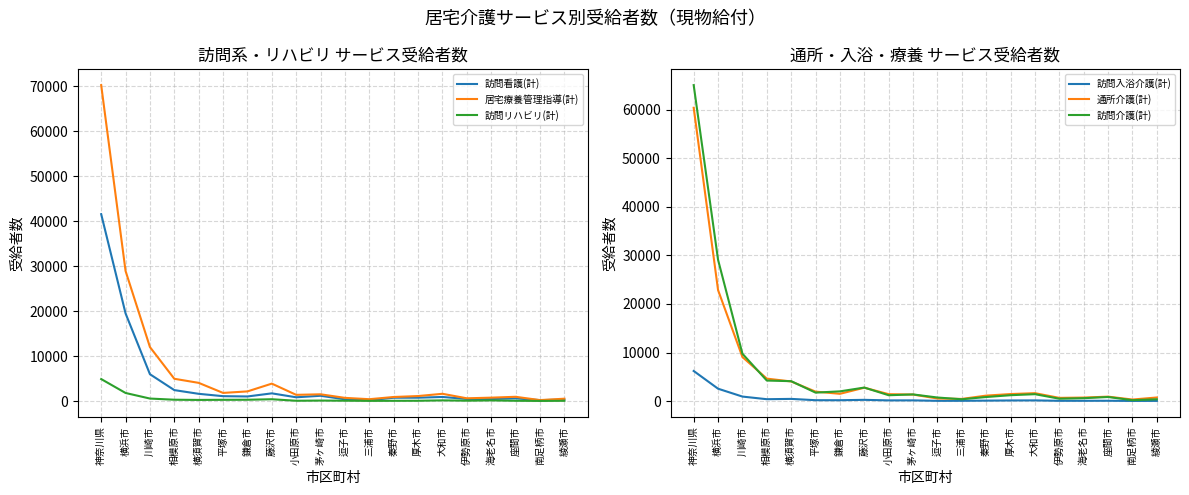

The value of 通所介護(計) at 大和市 is 2269. True or false?

False